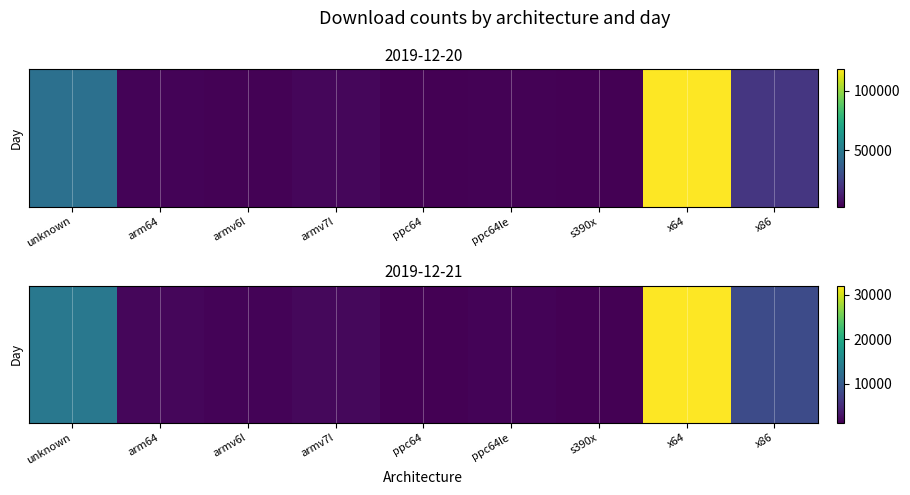

Reading right to left, list all the values displayed in this chart.

8300	32088	1194	1512	1245	1898	1455	1718	13567